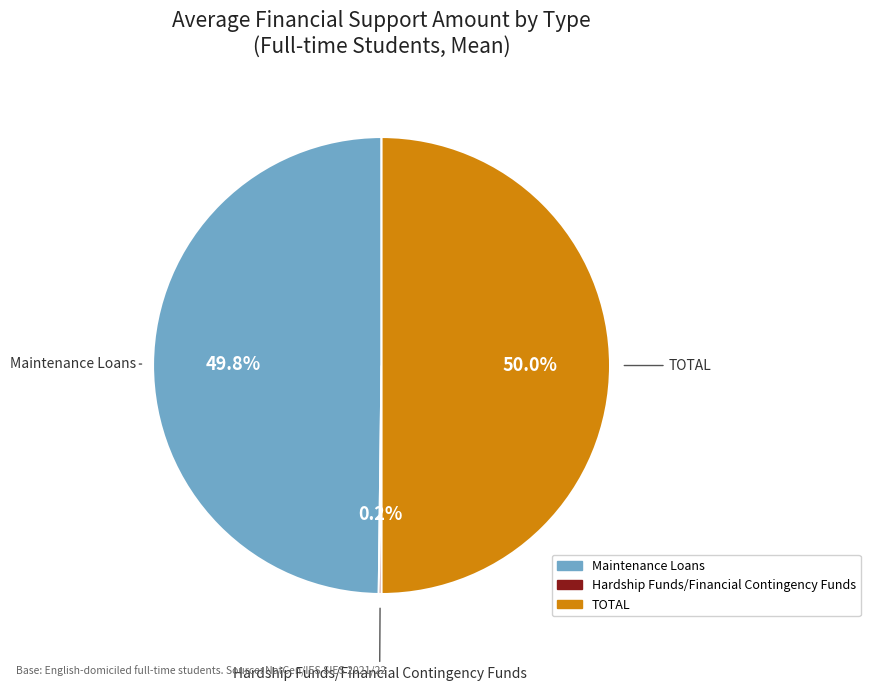

What is the total percentage of TOTAL and Maintenance Loans?

99.8%